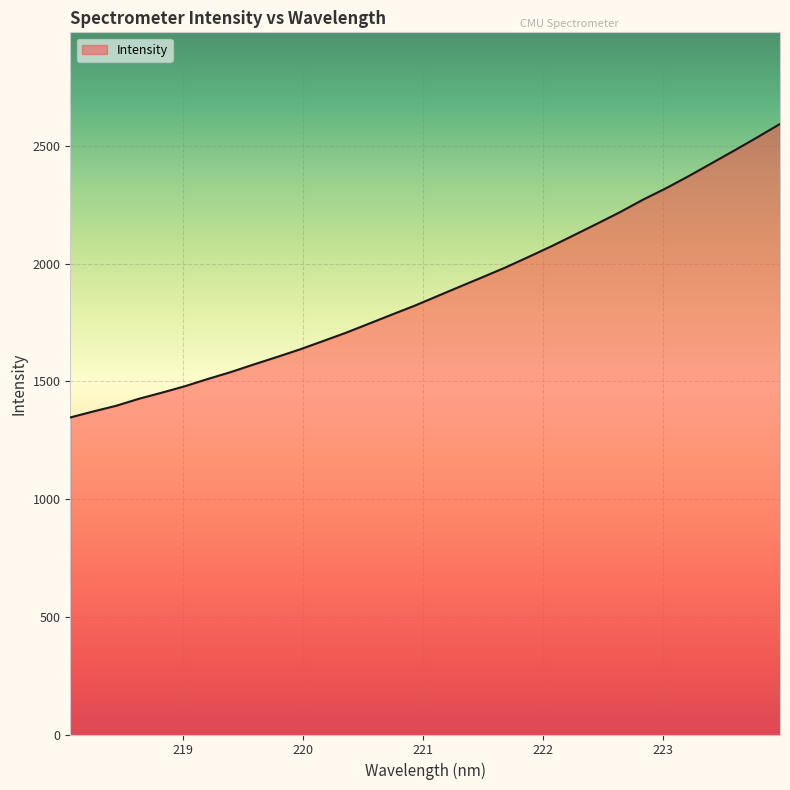

What is the sum of all values?

60346.1